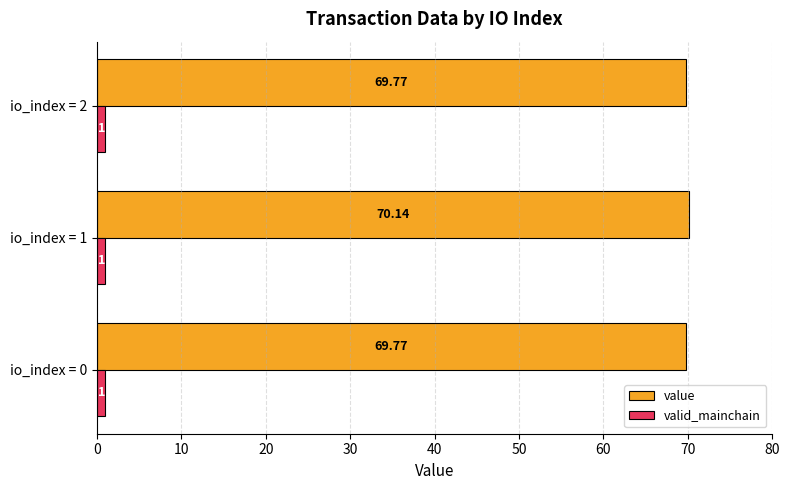

List the series in order of their peak value, highest first.

value, valid_mainchain